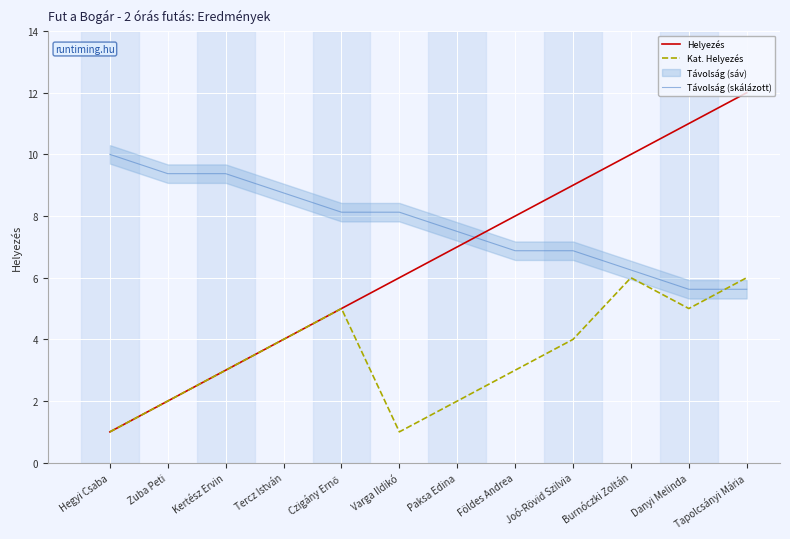

The value of Távolság (skálázott) at Danyi Melinda is 5.6. True or false?

True